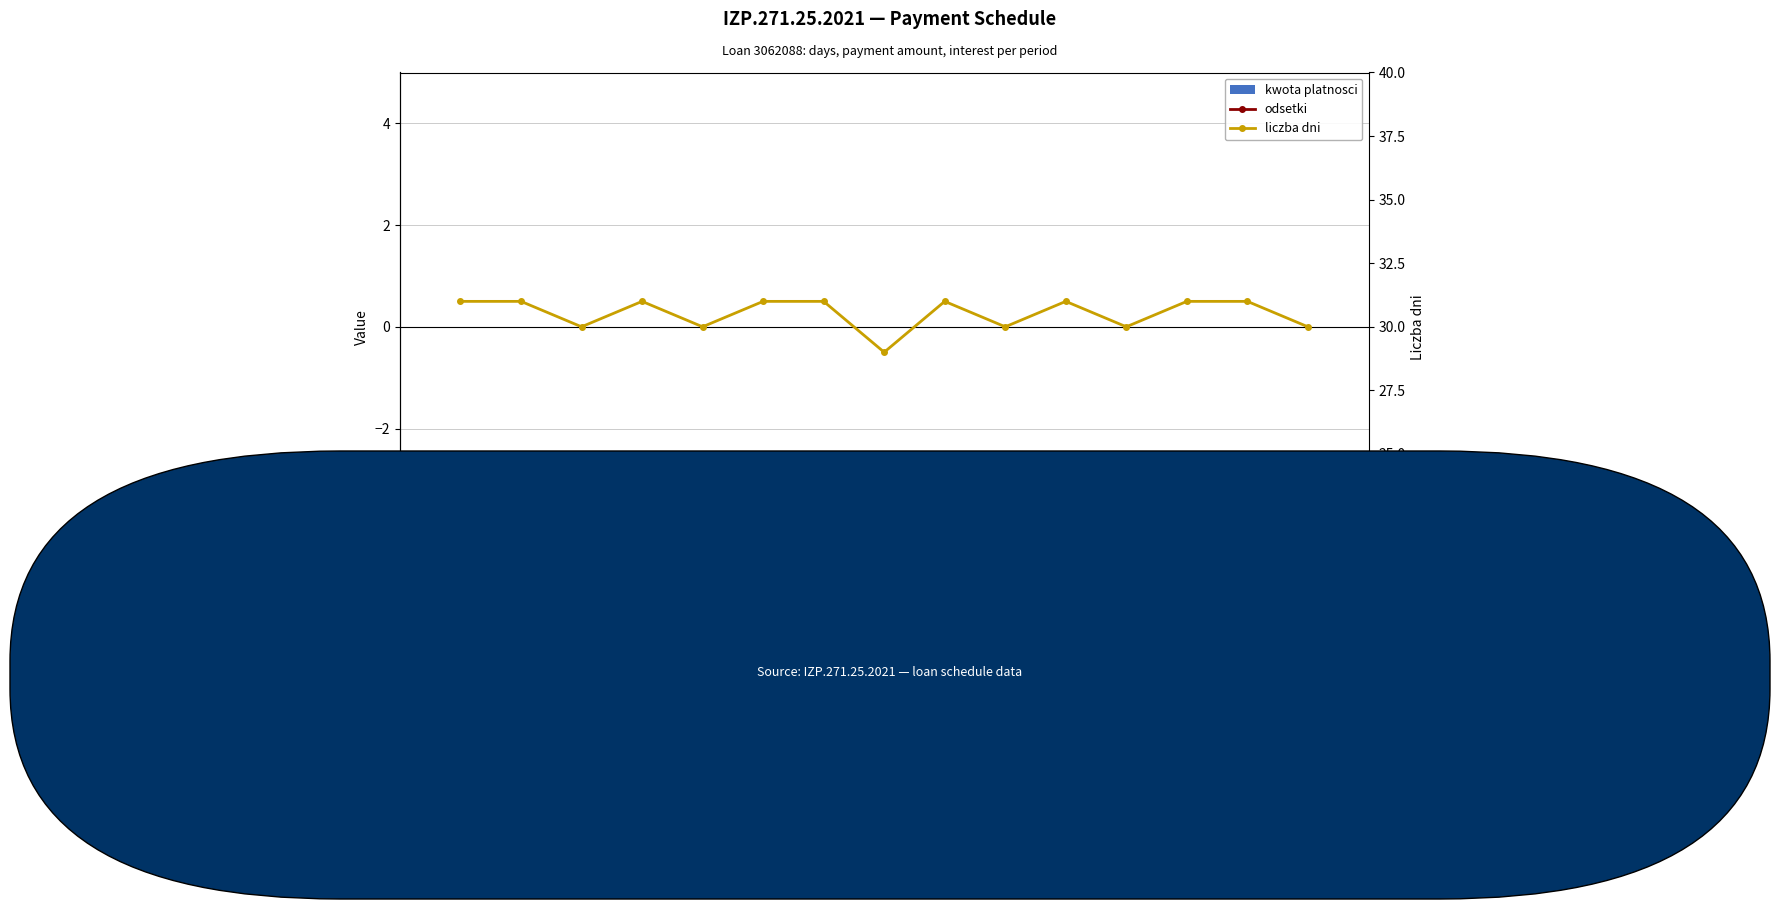

Which series has the largest total across all categories?

liczba dni